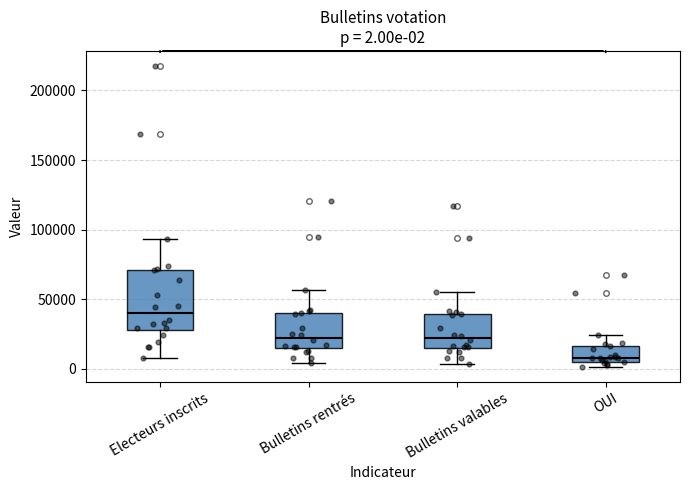

Which box's median line is the lowest?

OUI